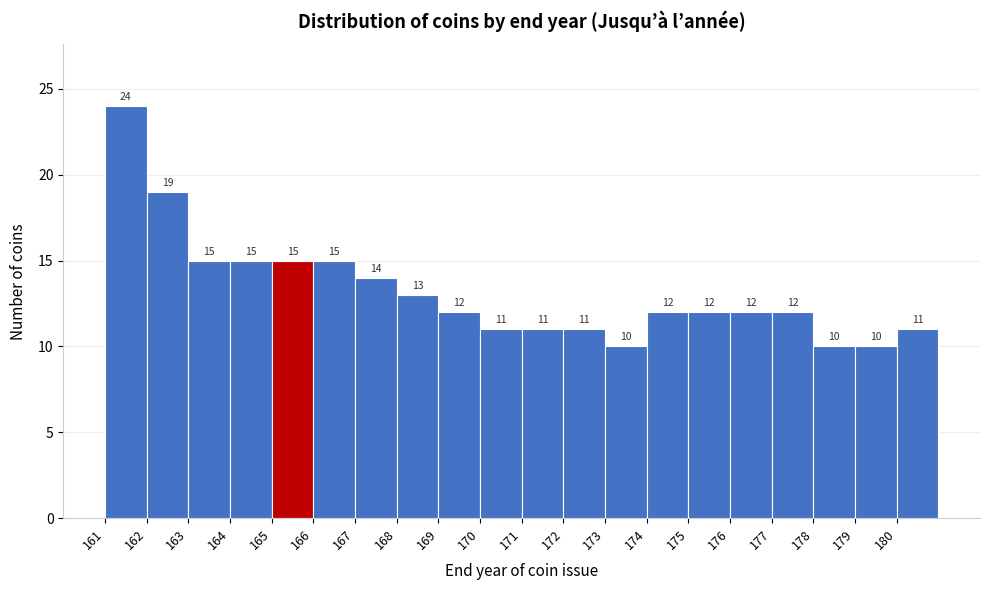

Which range on the x-axis has the tallest bar?

161 to 162